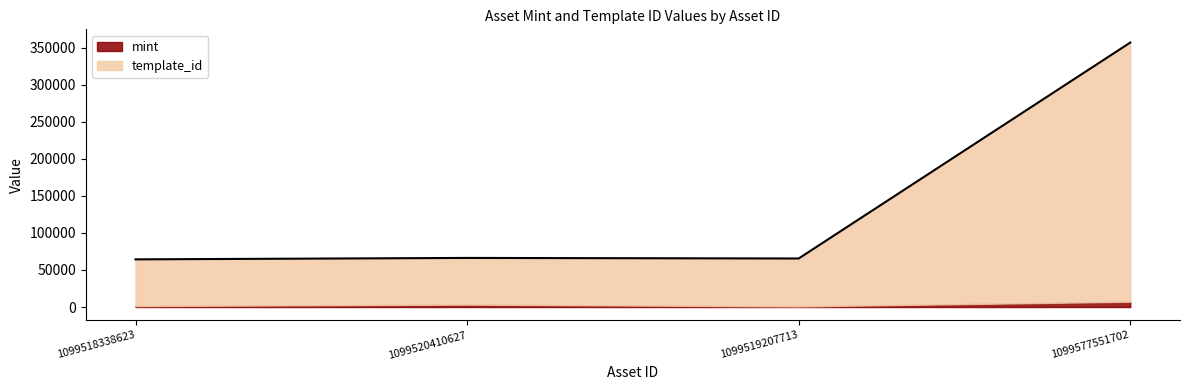

At which category is the sum across all series the highest?

1099577551702